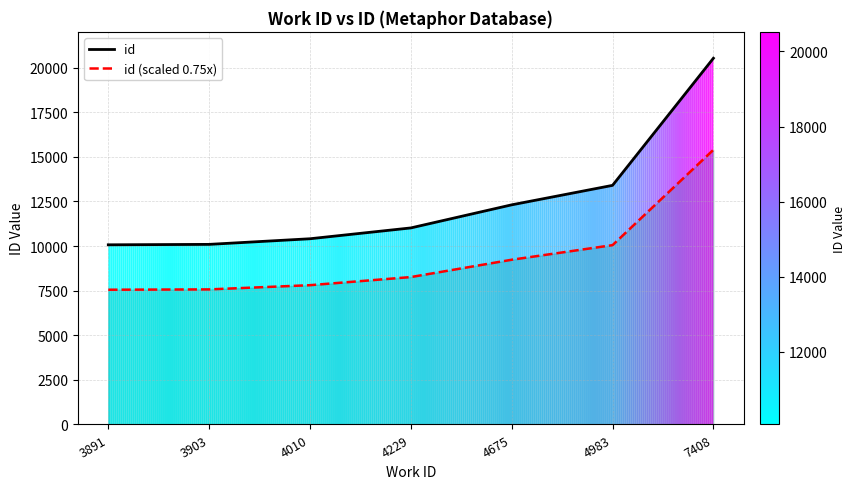

The id (scaled 0.75x) series shows 3641.9 at 4010. True or false?

False